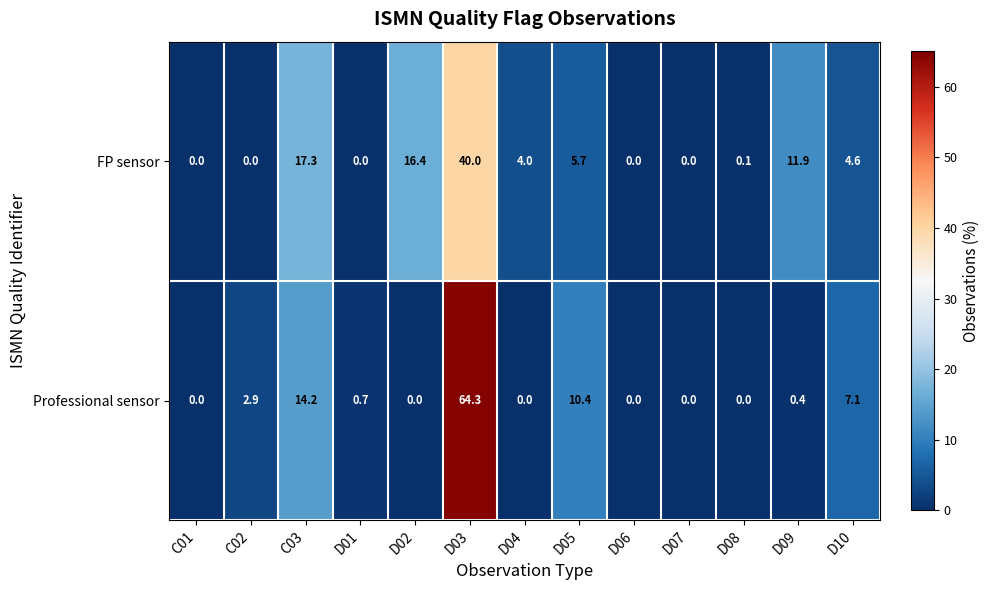

Which series changed the most between D02 and D05?

FP sensor